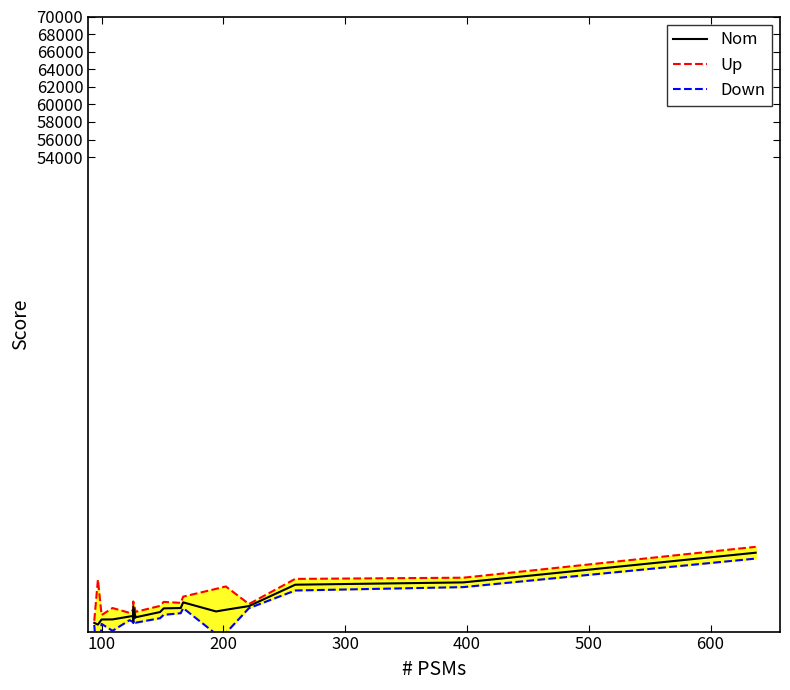

What is the total value across all series at 100?

4127.4